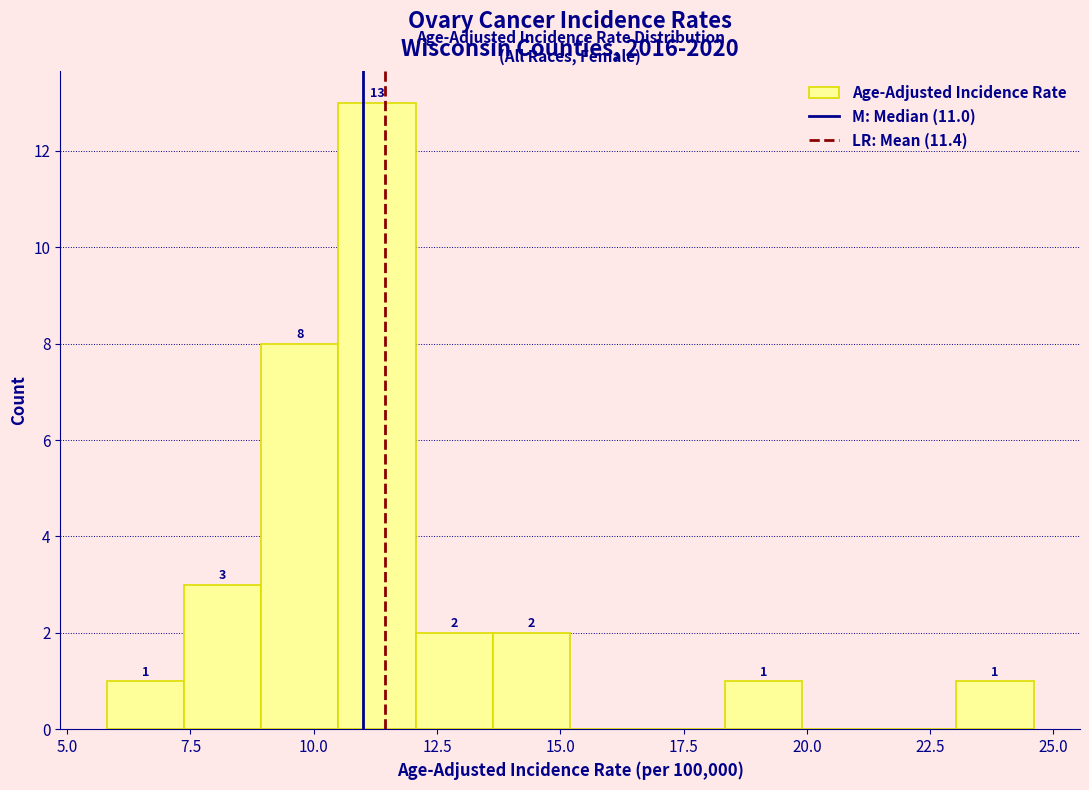

Read against the x-axis, roughly where is the centre of the tallest bar?

11.5